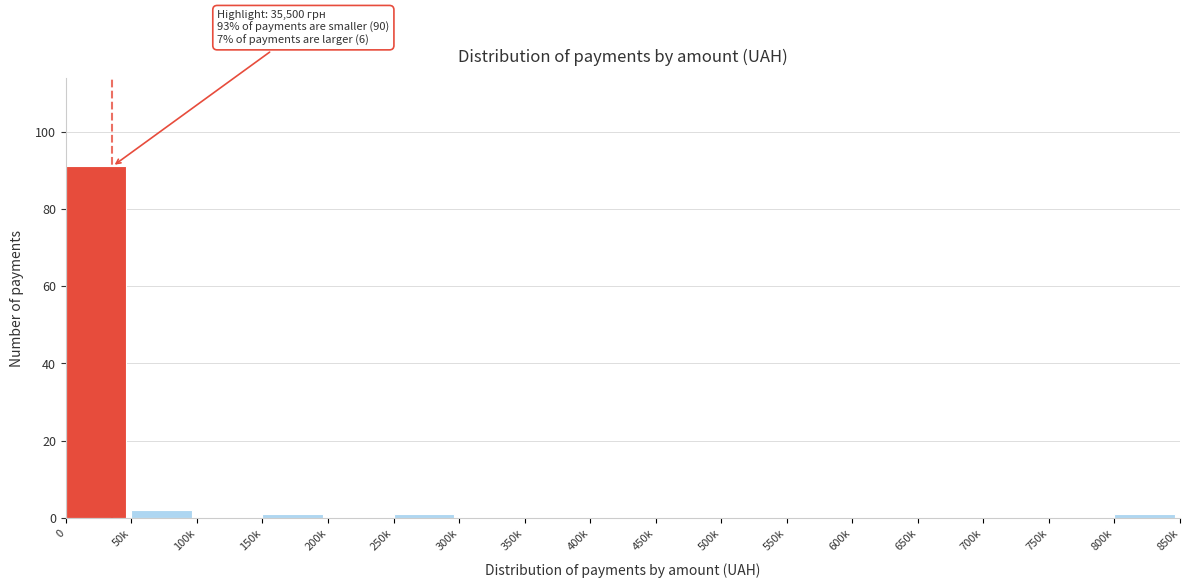

Reading left to right, what are all the values shown in this chart?

0=91	50k=2	100k=0	150k=1	200k=0	250k=1	300k=0	350k=0	400k=0	450k=0	500k=0	550k=0	600k=0	650k=0	700k=0	750k=0	800k=1